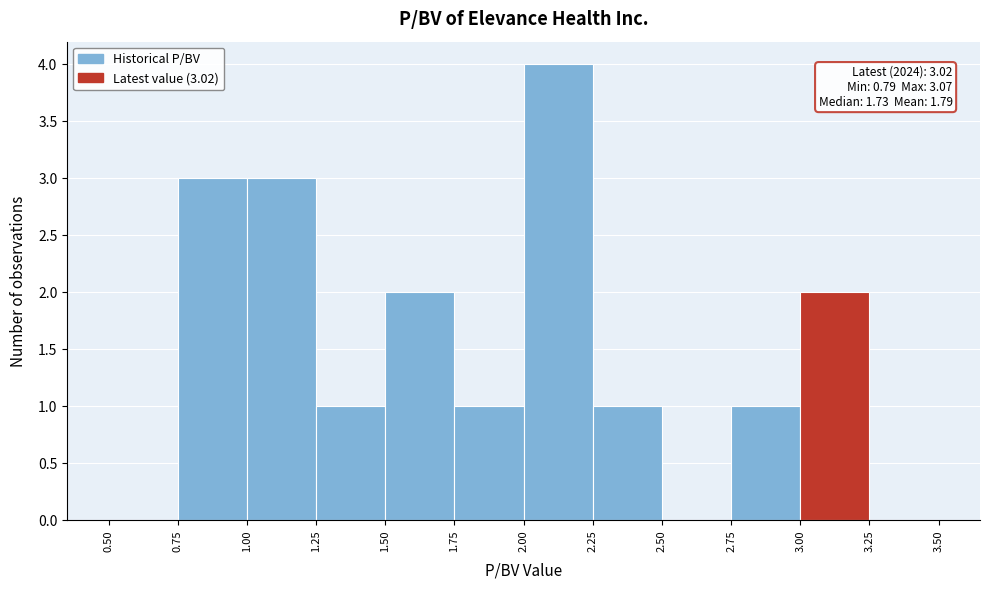

Over which range of the x-axis is the bar tallest?

2.00 to 2.25